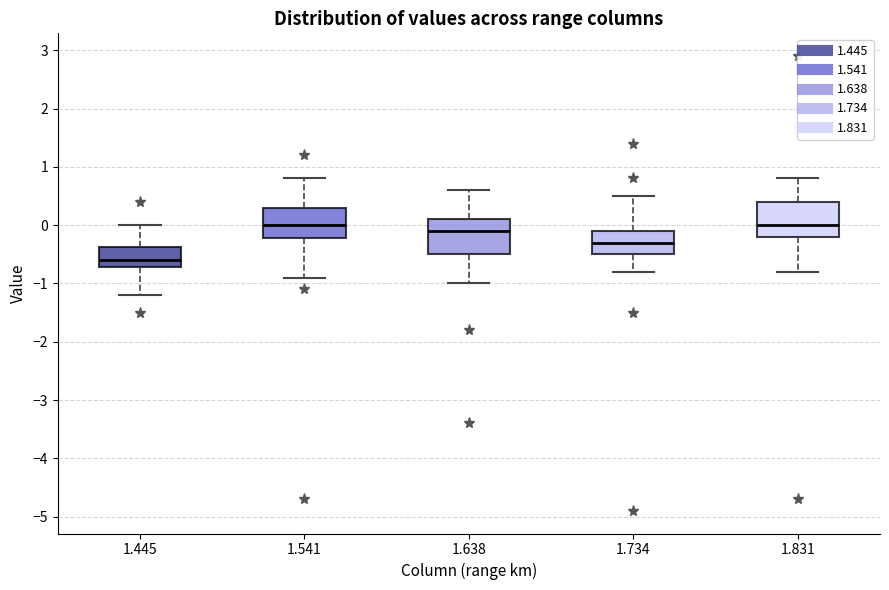

Where does the upper whisker of the box at x = 1.638 end on the y-axis? The values are not printed on the chart, so give them approximately, as read against the axis.

0.6